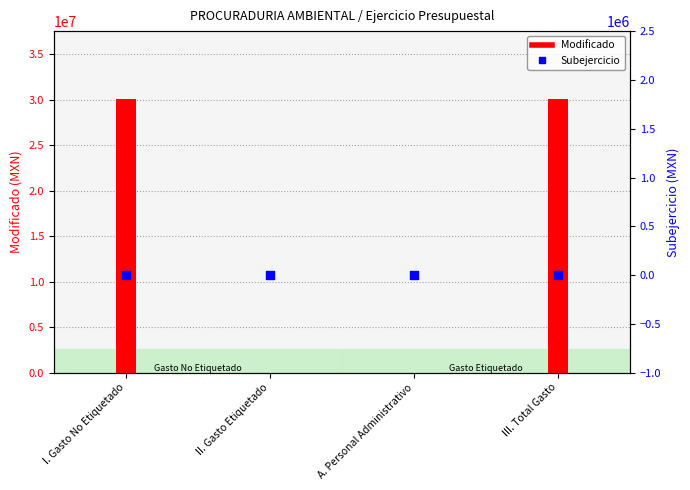

Which series has the largest total across all categories?

Modificado